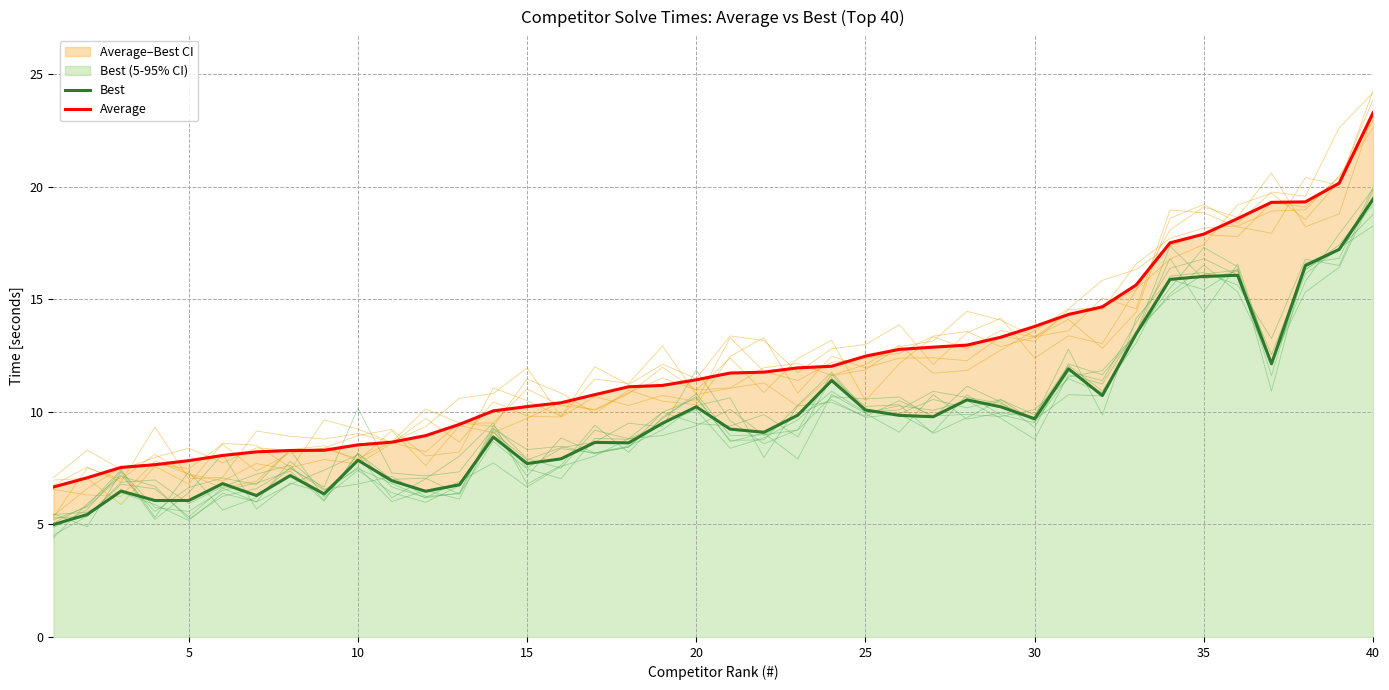

In Best, how many points are higher than both neighbors (excluding endpoints)?

11